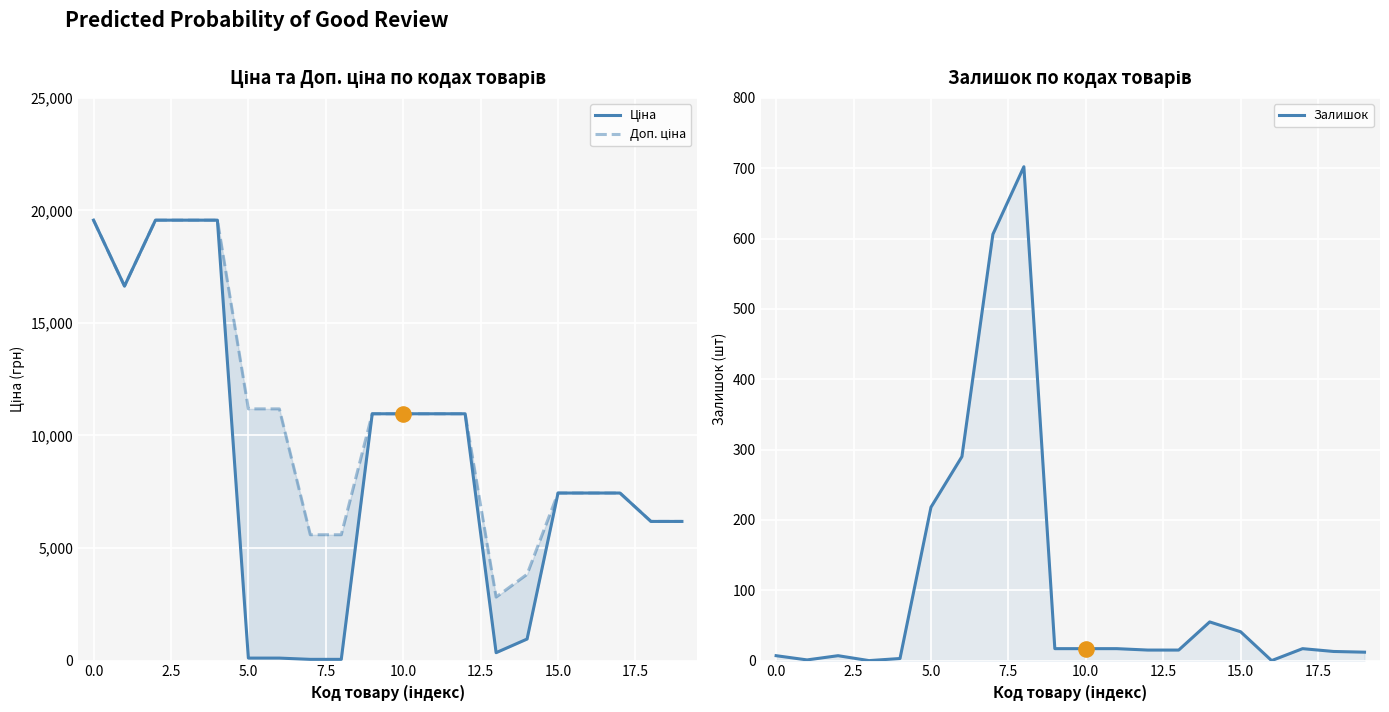

At how many categories does at least one series exceed 12129?

5